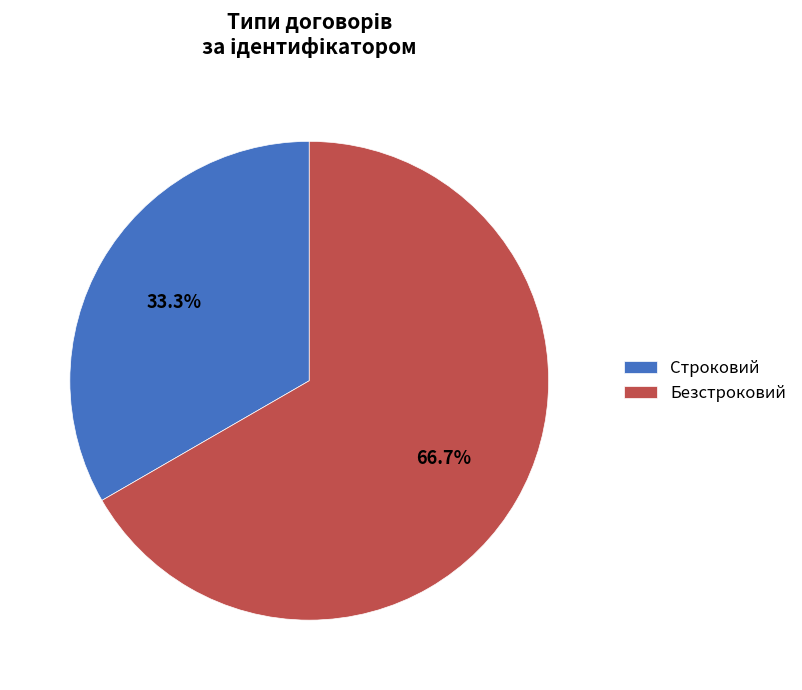

Is the sum of Безстроковий and Строковий greater than half?

Yes